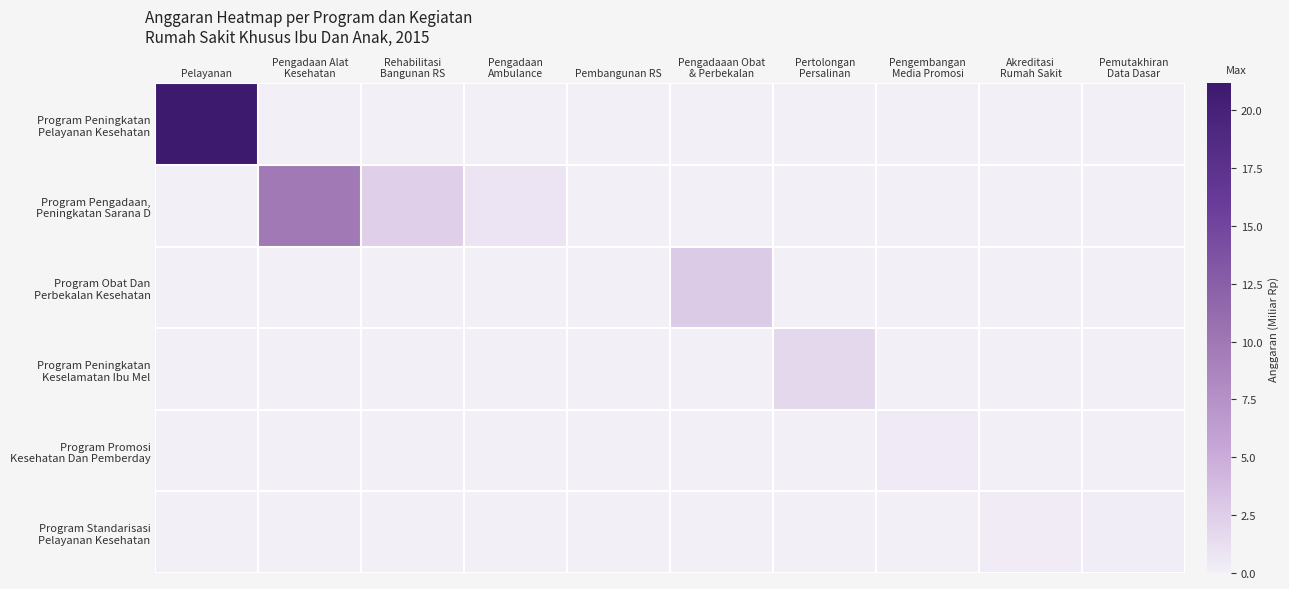

Between Pengadaaan Obat & Perbekalan and Pengembangan Media Promosi, which series saw the biggest shift?

Program Obat Dan Perbekalan Kesehatan